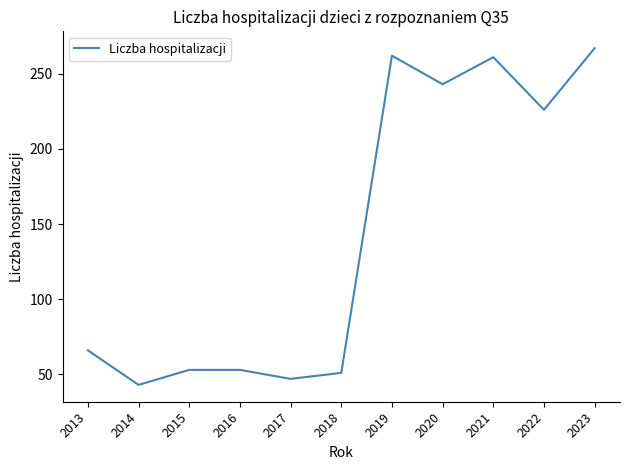

Is it true that the value at 2019 is 175?

False